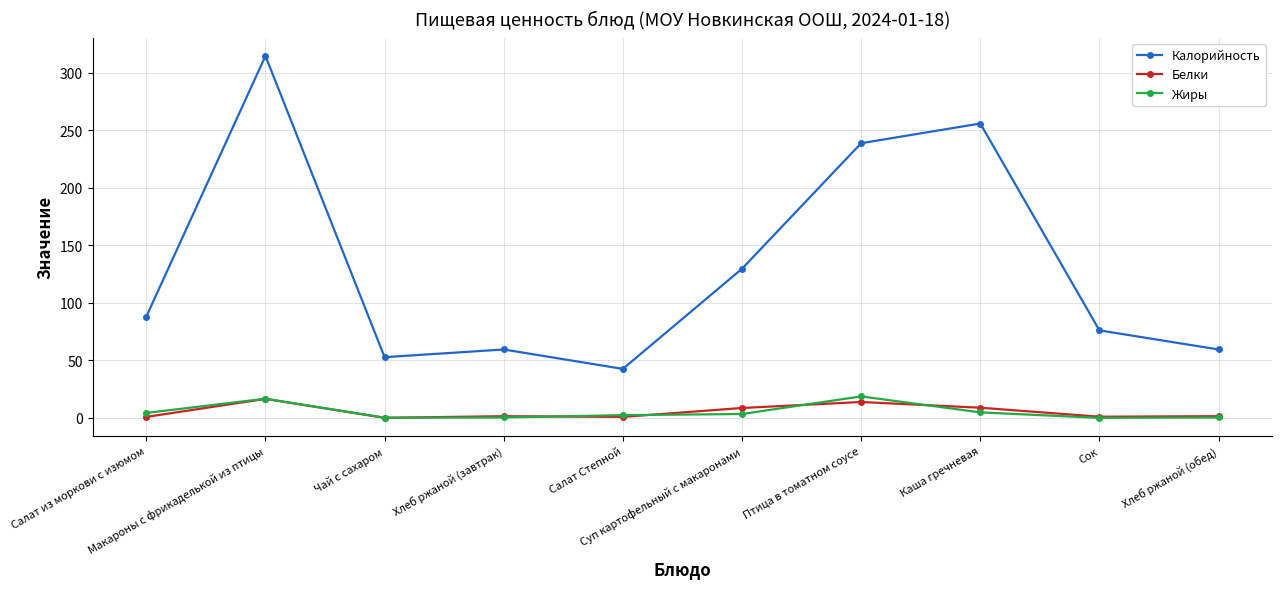

What is the label of the 8th point from the left?

Каша гречневая